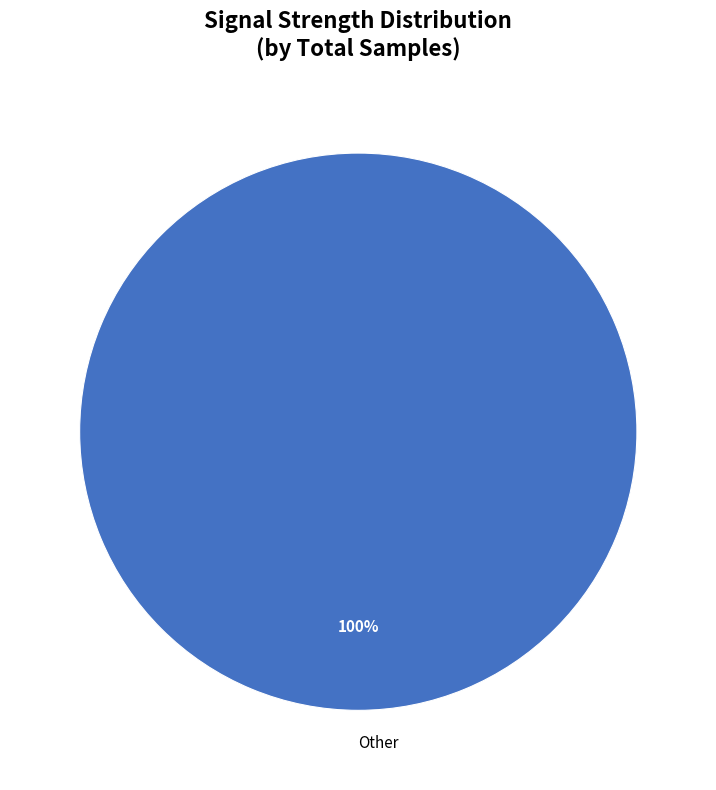

True or false: Other accounts for 100% of the total.

True